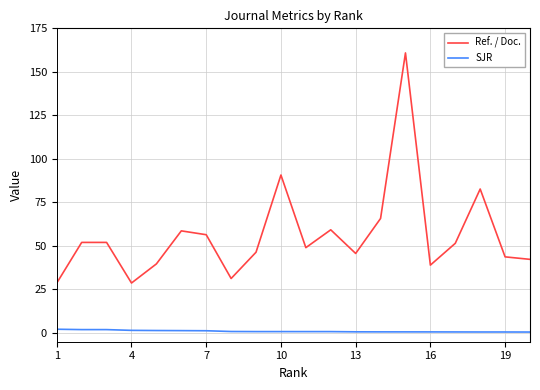

What is the difference between the maximum and second lowest values in the SJR series?

1.6